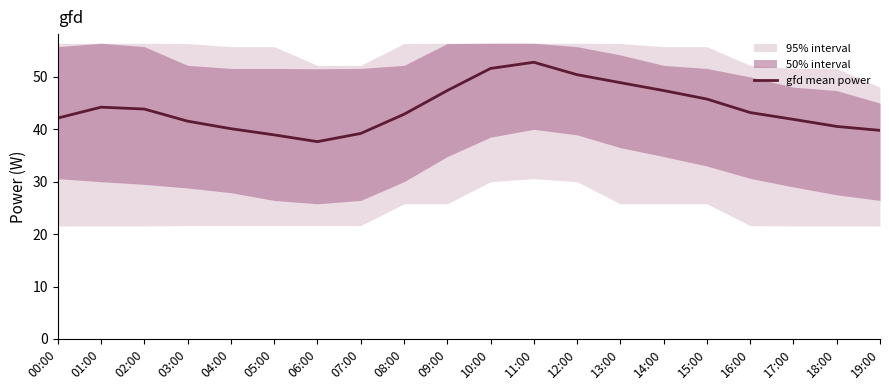

At which category does the data reach its first local peak?

01:00